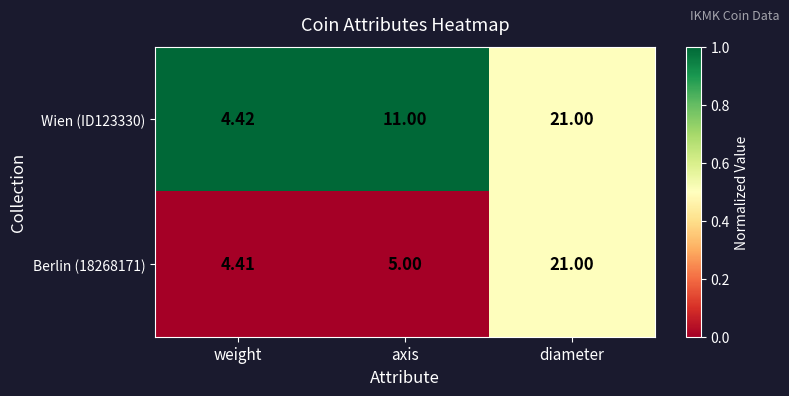

Count the number of categories in the chart.

3